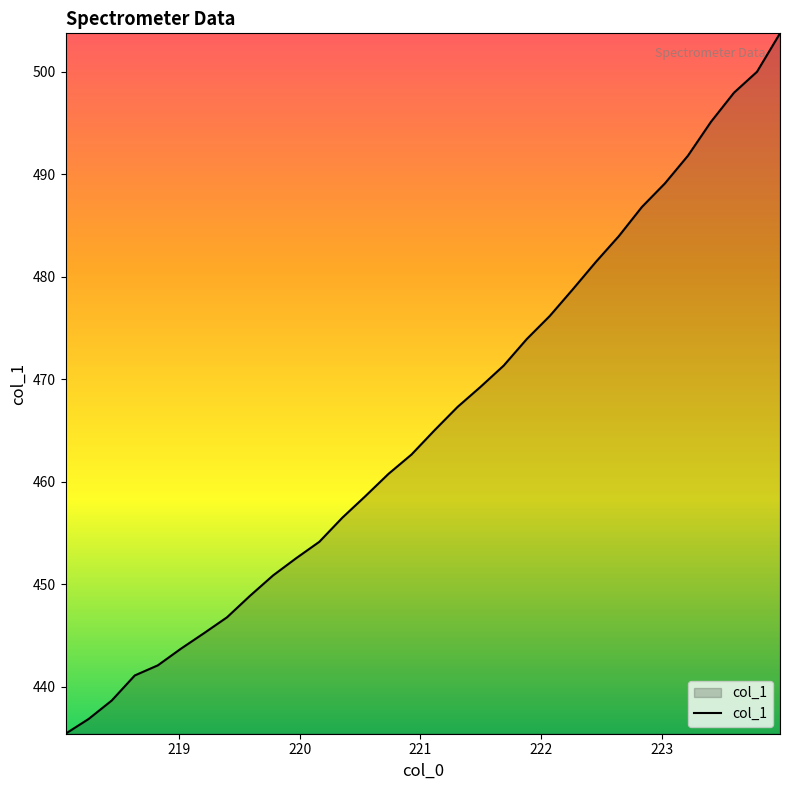

How many lines are shown in the chart?

1